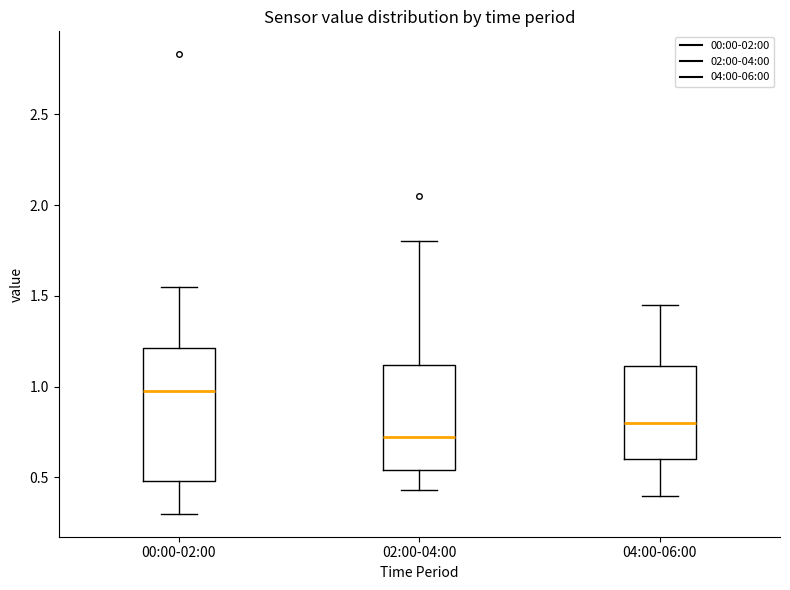

Where does the upper whisker of the box for 00:00-02:00 end on the y-axis? The values are not printed on the chart, so give them approximately, as read against the axis.

1.55